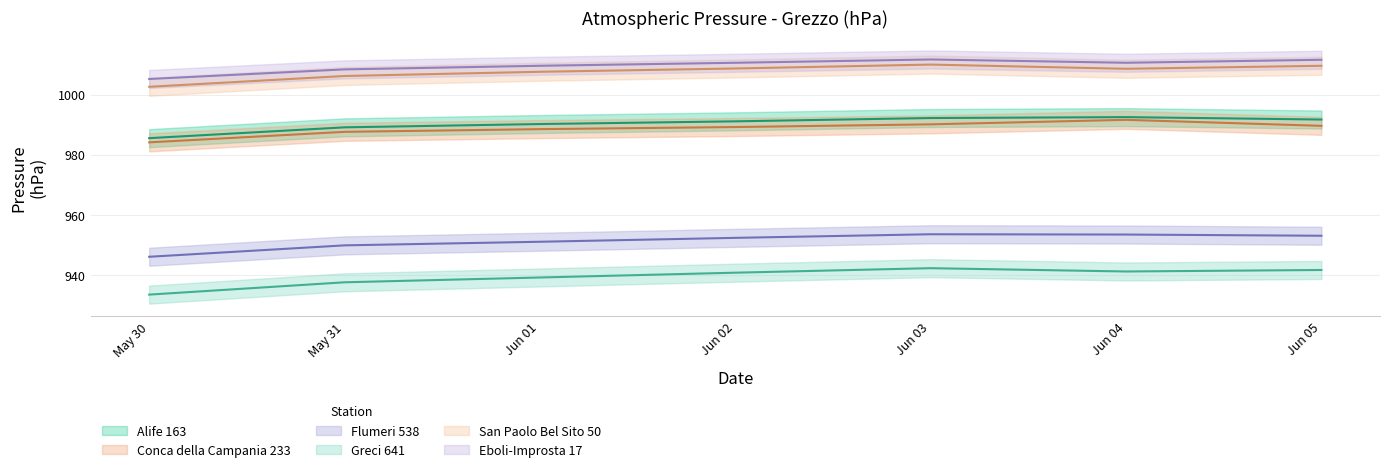

What is the difference between the San Paolo Bel Sito 50 values at Jun 02 and Jun 05?

0.9